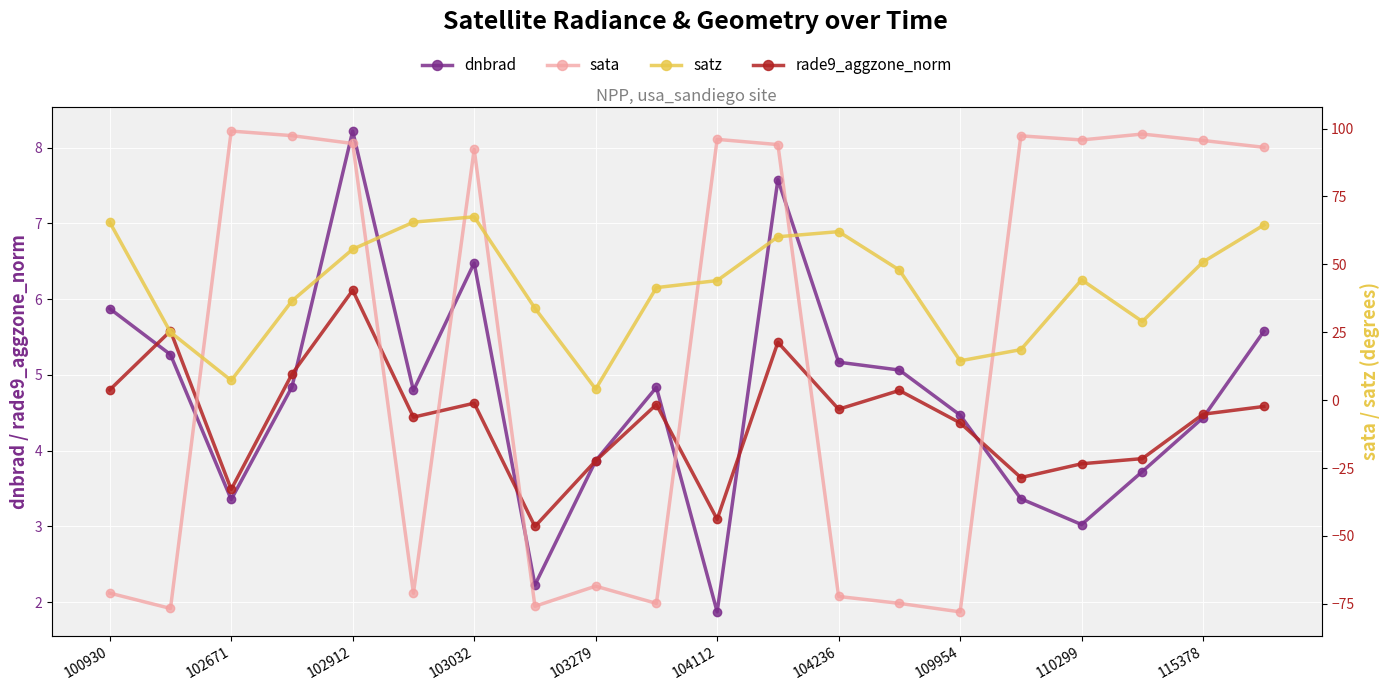

How many lines are shown in the chart?

4